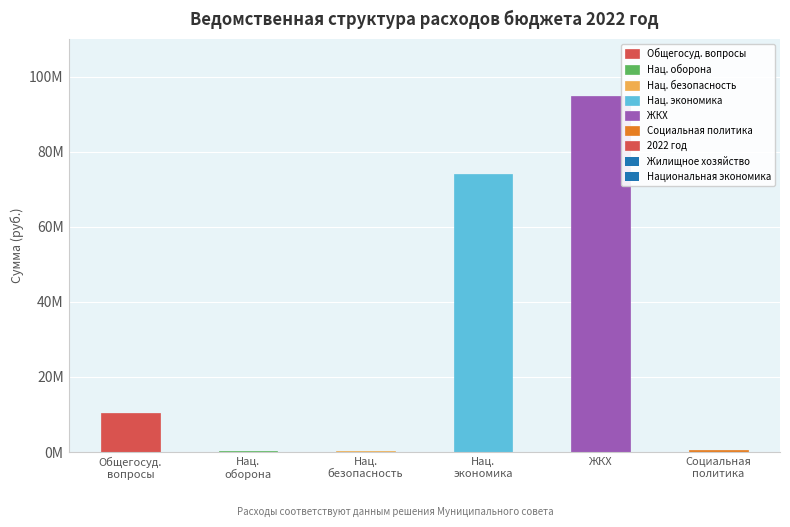

What is the greatest value displayed?

94826707.4